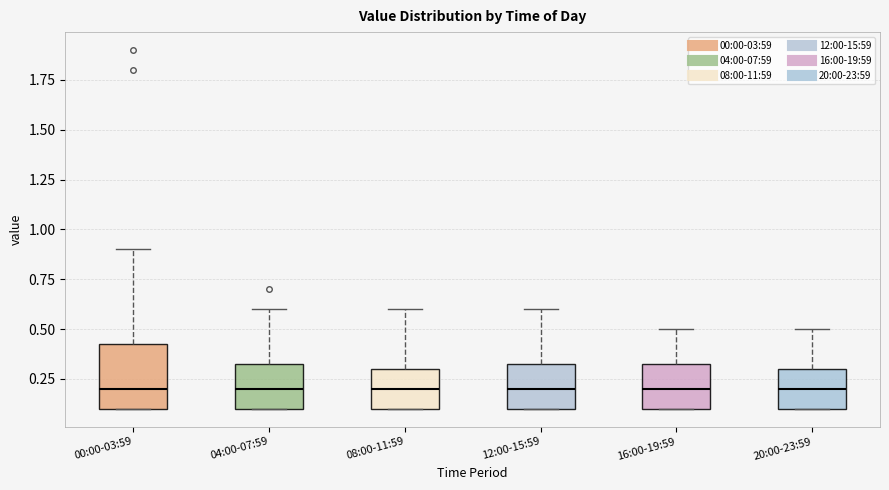

Where is the lower edge of the box for 04:00-07:59 on the y-axis? The values are not printed on the chart, so give them approximately, as read against the axis.

0.10